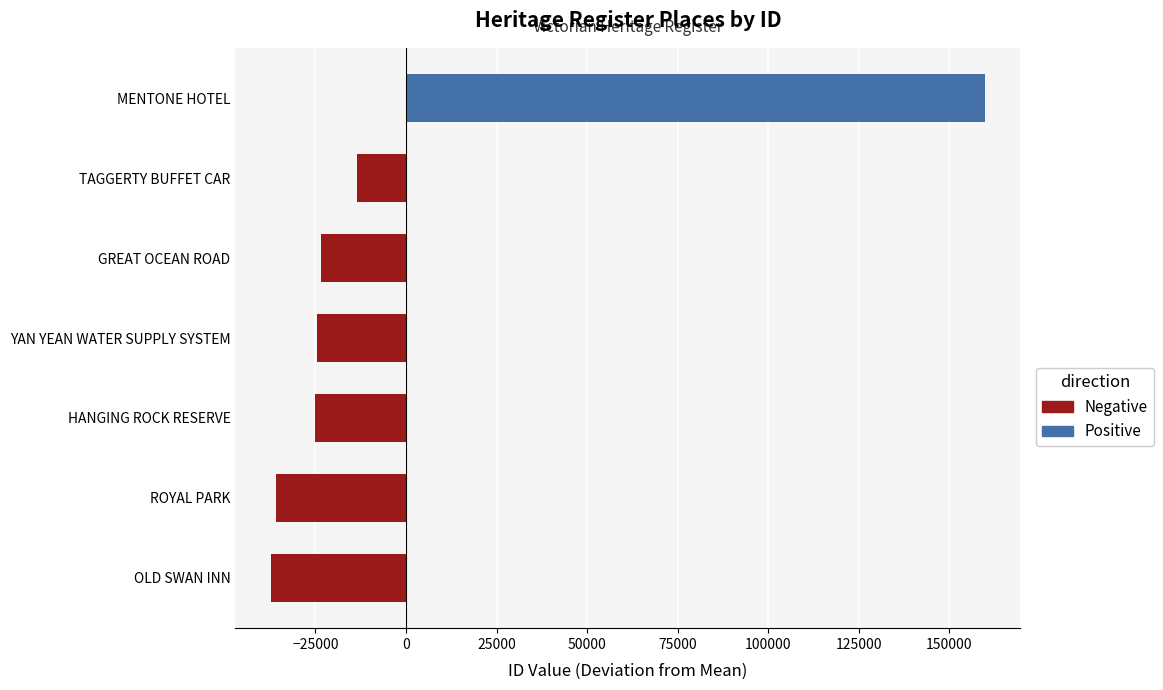

Which has a higher value, GREAT OCEAN ROAD or MENTONE HOTEL?

MENTONE HOTEL